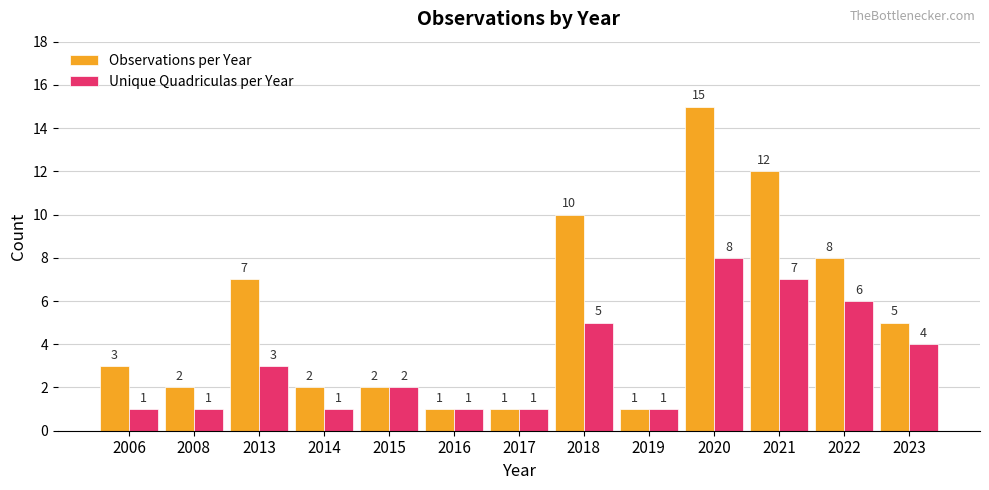

What is the total value across all series at 2019?

2